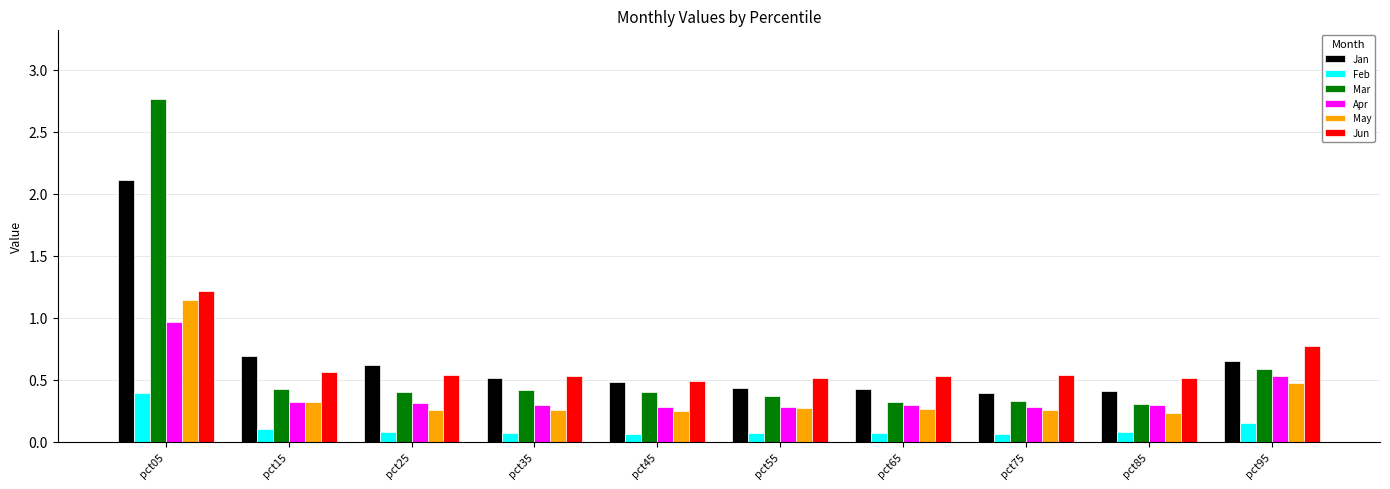

Which series has the largest range (max minus min)?

Mar